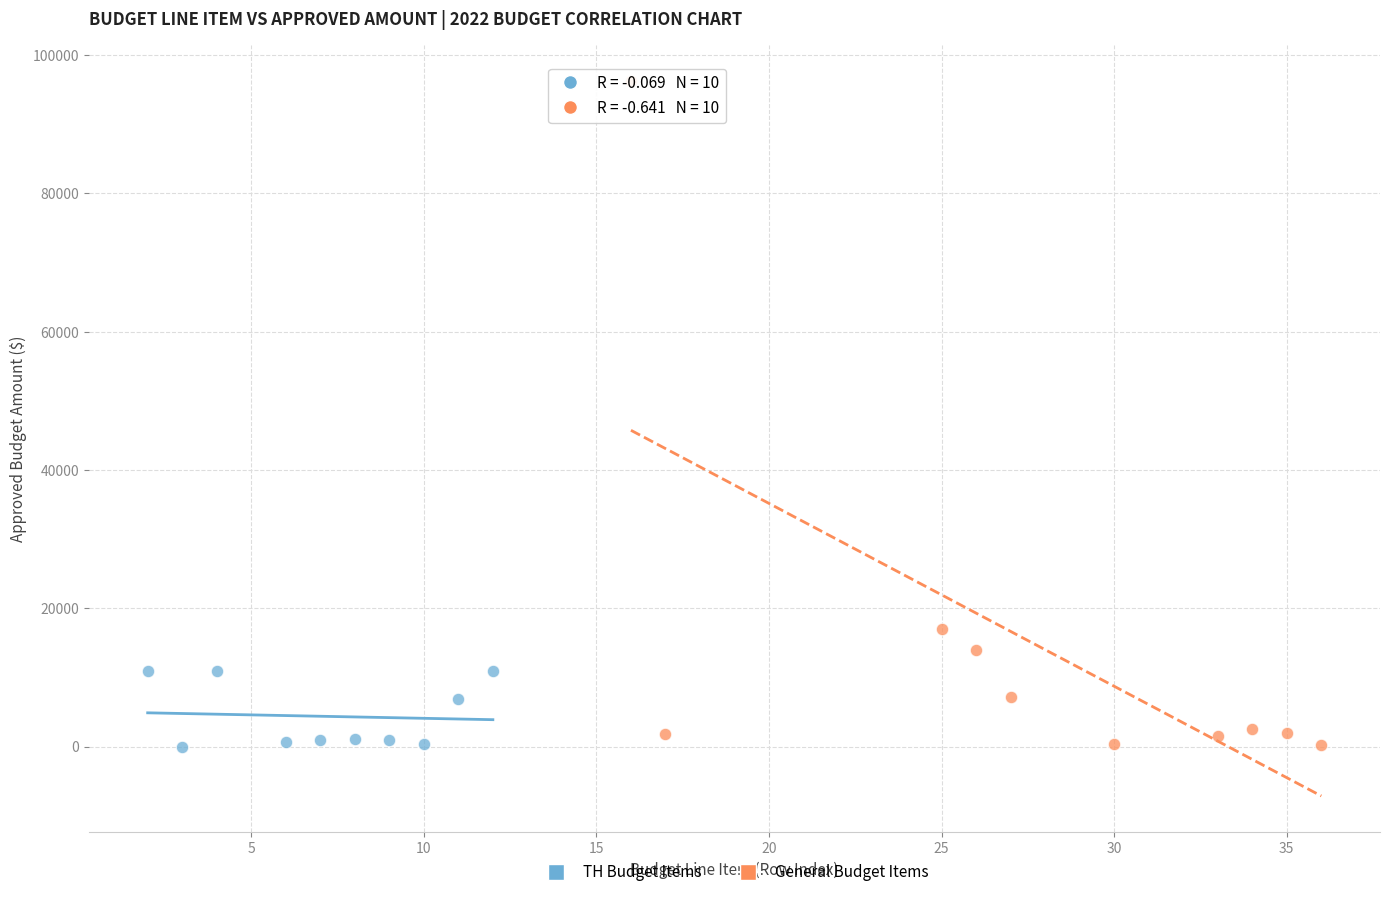

Which series has the widest spread of Y values?

General Budget Items